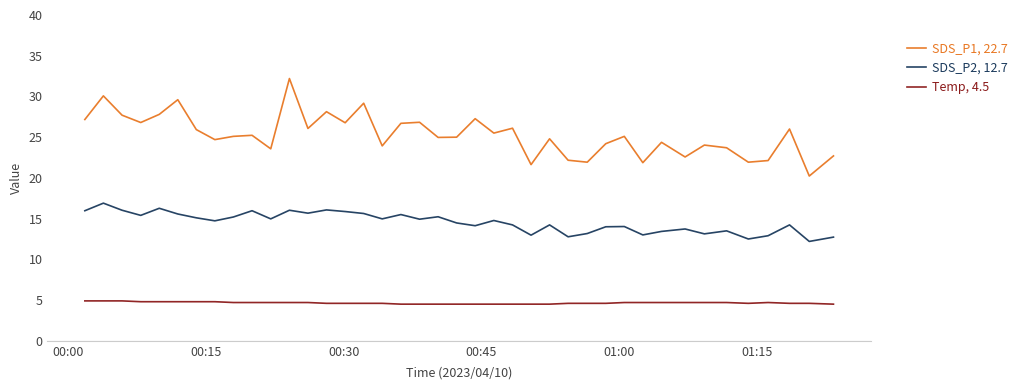

What is the maximum value shown in the chart?

32.2